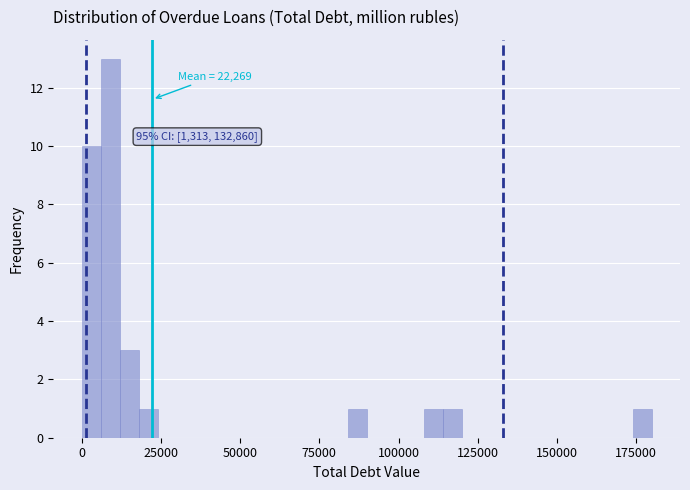

Around what value on the x-axis is the tallest bar? Give the approximate position of its centre, as read against the axis.

10000